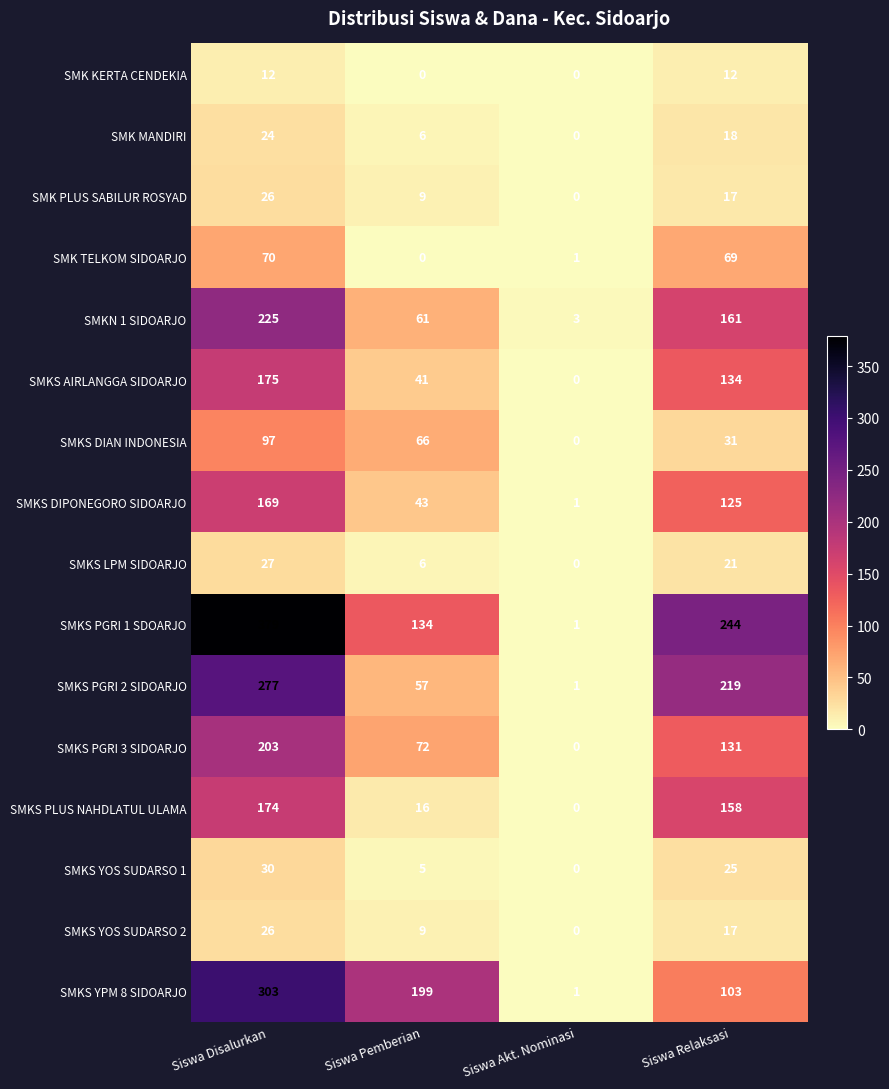

Which series changed the most between Siswa Pemberian and Siswa Relaksasi?

SMKS PGRI 2 SIDOARJO